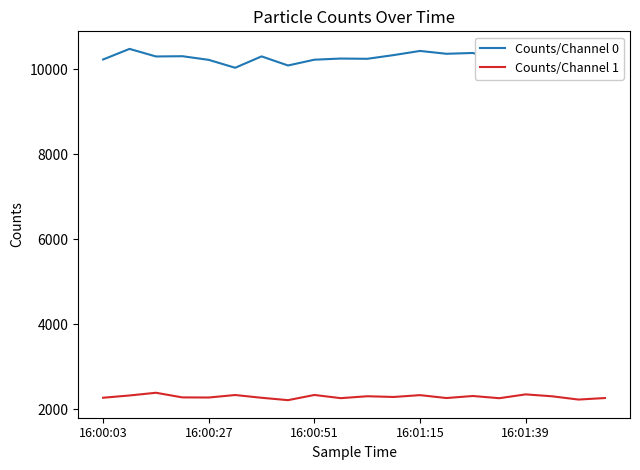

True or false: Counts/Channel 1 and Counts/Channel 0 cross at least once.

False